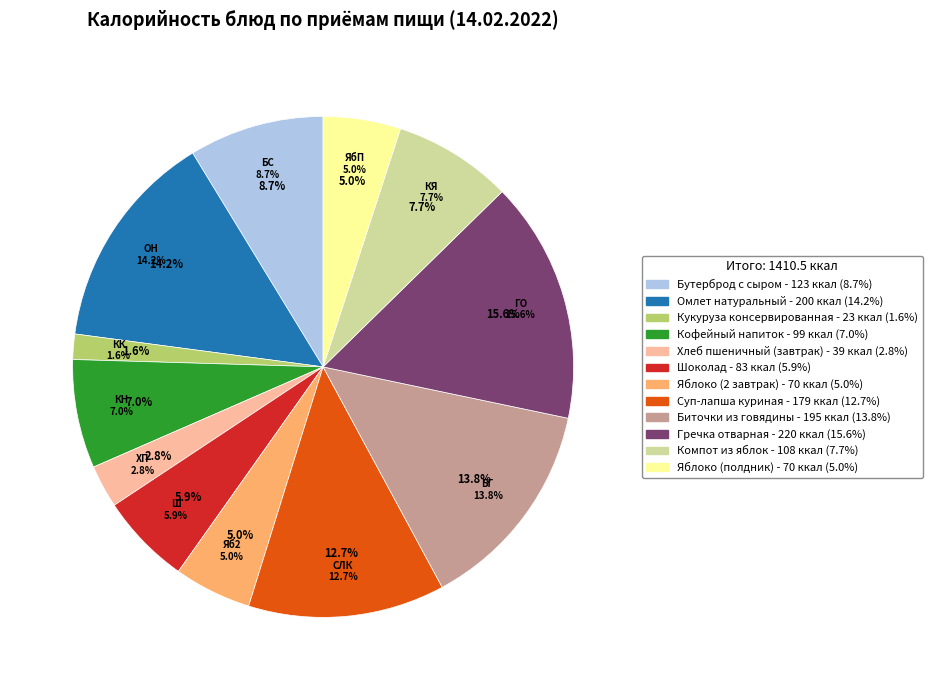

To the nearest percent, what is the difference between the Бутерброд с сыром and Гречка отварная slice percentages?

7%